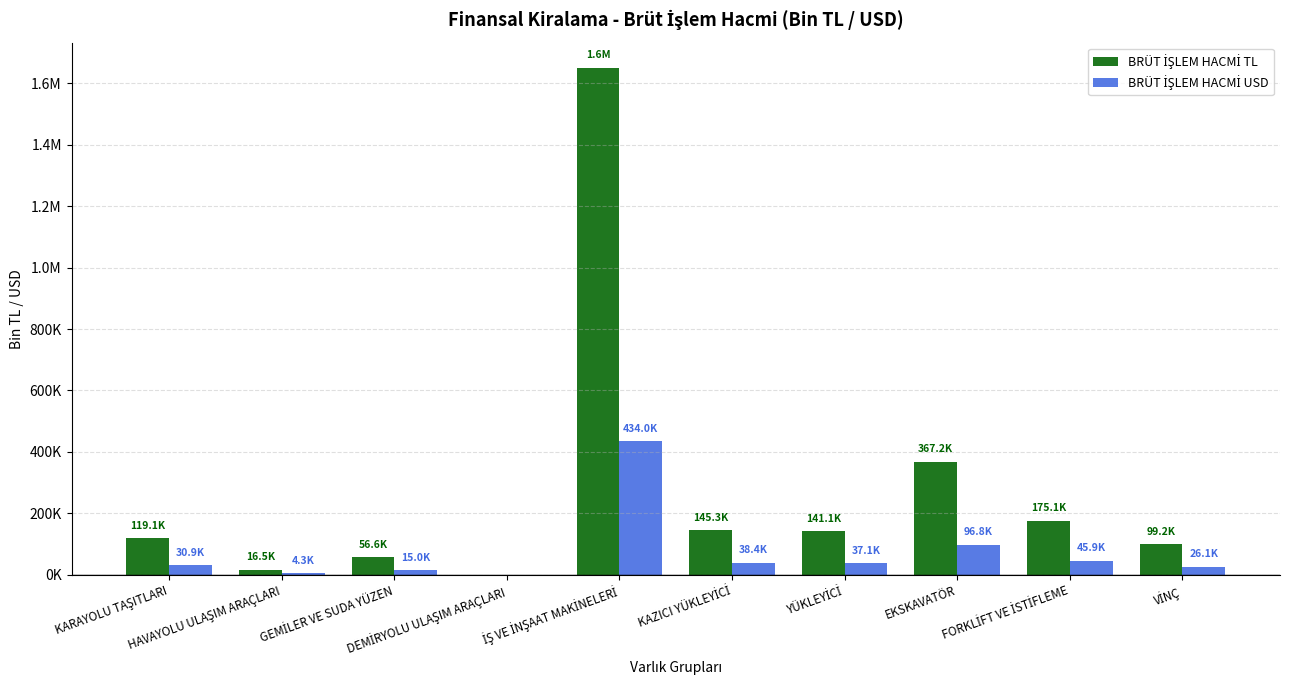

Does the chart contain stacked bars?

No